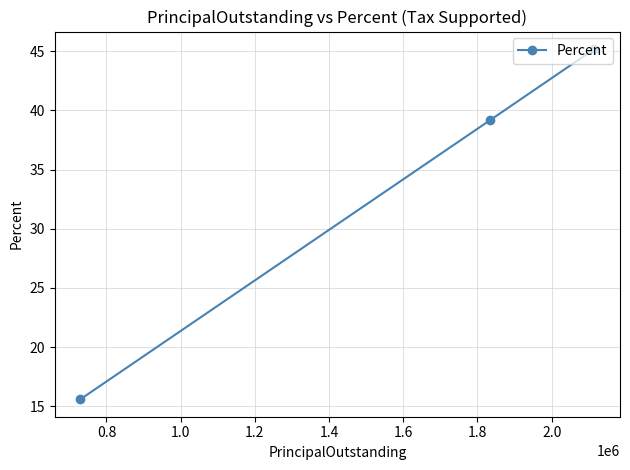

What is the value of the 1st point from the left?

15.6